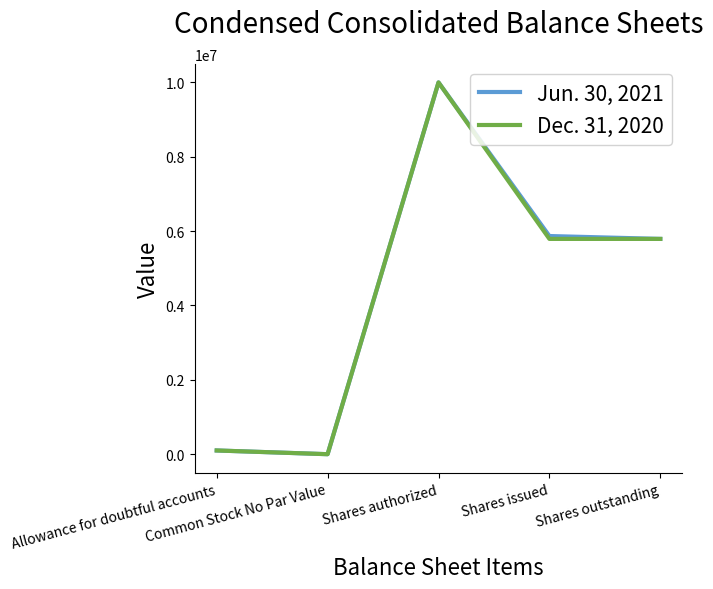

Rank the series by their average value, from highest to lowest.

Jun. 30, 2021, Dec. 31, 2020